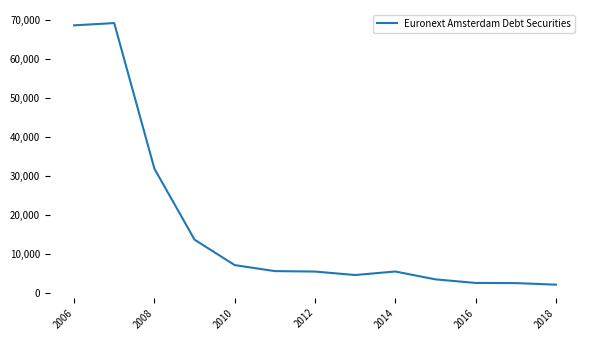

What is the difference between the maximum and minimum values?

66983